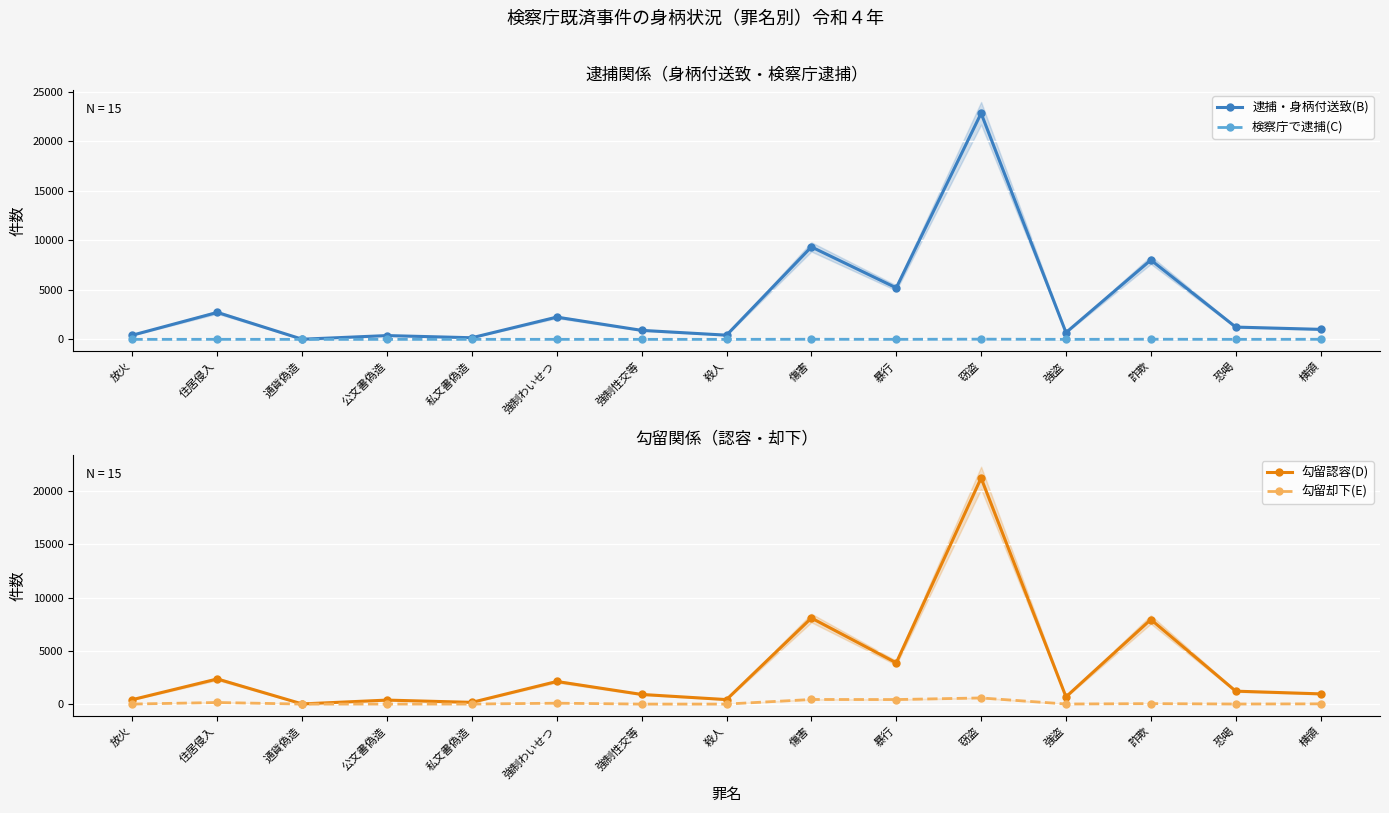

List the labels in order of 勾留却下(E) value, smallest first.

通貨偽造, 強制性交等, 殺人, 放火, 私文書偽造, 公文書偽造, 強盗, 恐喝, 横領, 詐欺, 強制わいせつ, 住居侵入, 暴行, 傷害, 窃盗